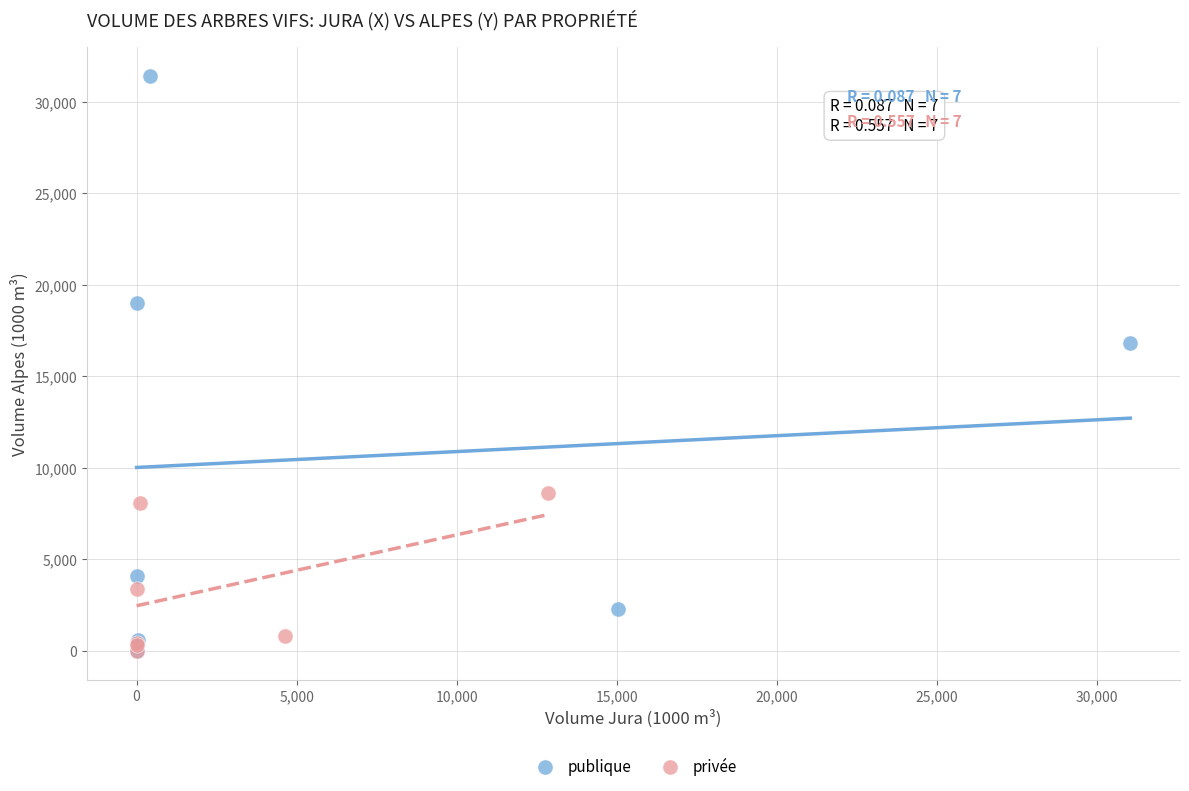

What are all the series names shown in the legend?

publique, privée